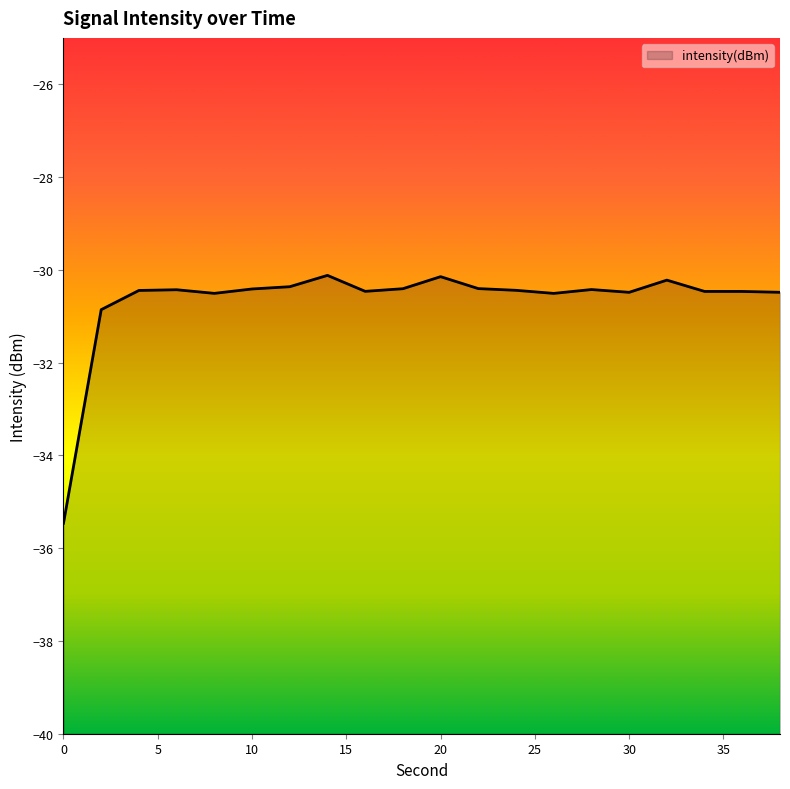

What is the minimum value shown in the chart?

-35.5